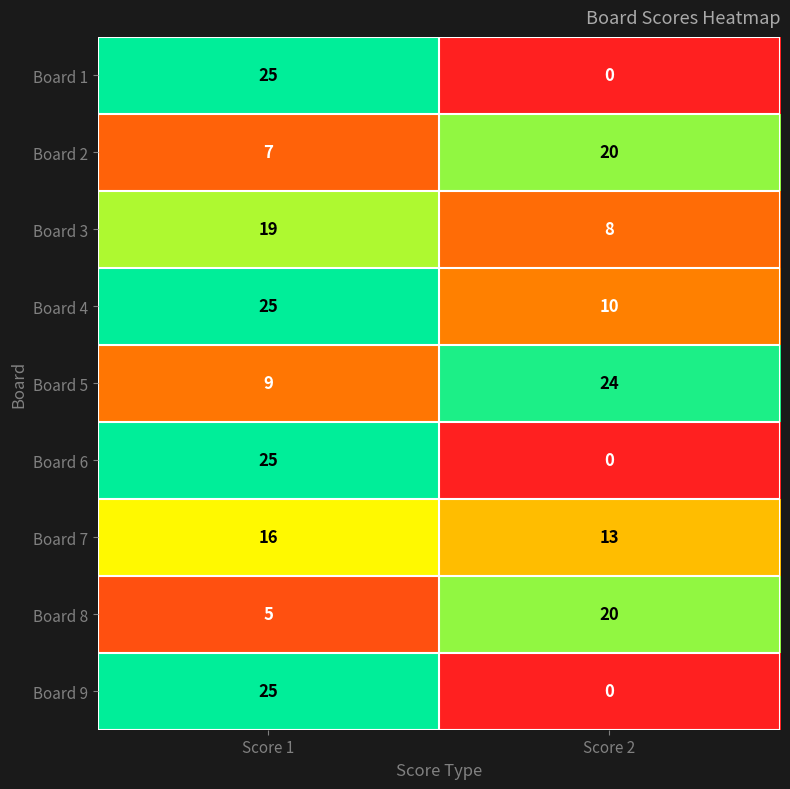

At how many categories does at least one series exceed 5?

2